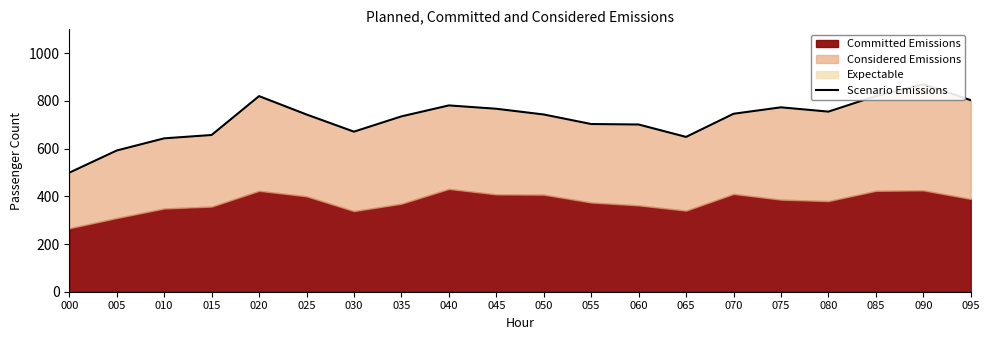

Rank the categories by value from lowest to highest.

000, 005, 010, 065, 015, 030, 060, 055, 035, 025, 050, 070, 080, 045, 075, 040, 095, 020, 085, 090